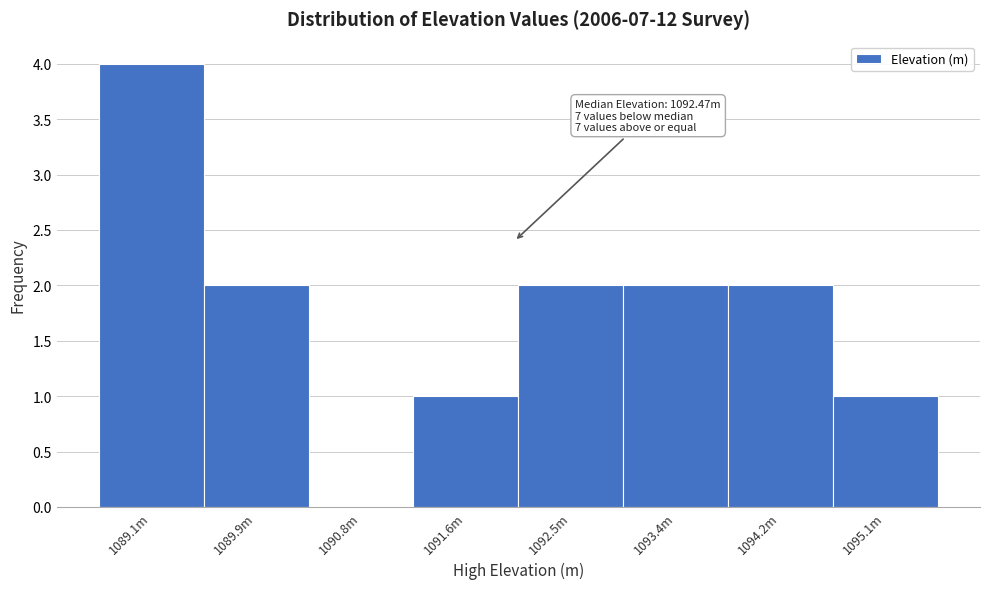

Reading left to right, list all the values displayed in this chart.

1089.1m=4	1089.9m=2	1090.8m=0	1091.6m=1	1092.5m=2	1093.4m=2	1094.2m=2	1095.1m=1